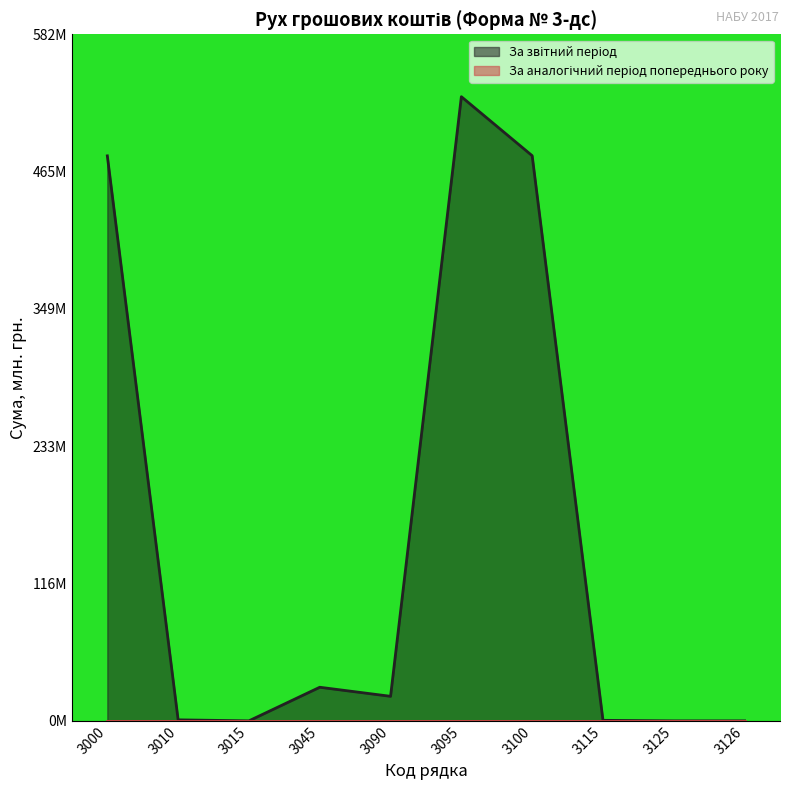

How many lines are shown in the chart?

1